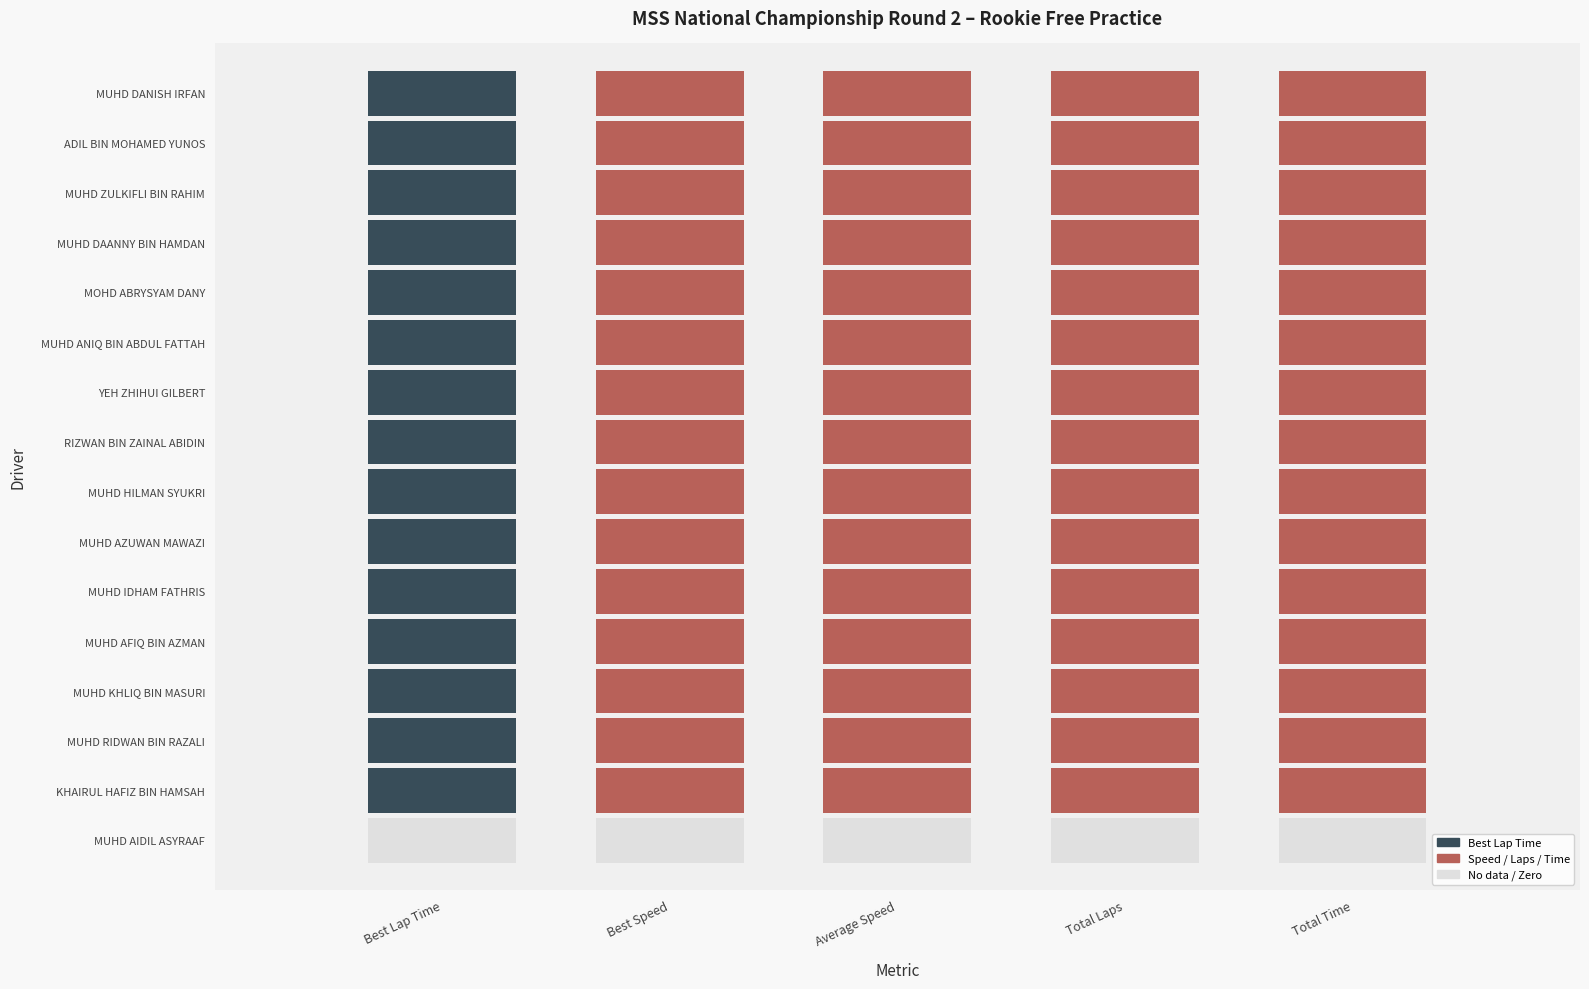

What is the spread (max minus min) of values at Total Time?

662.3